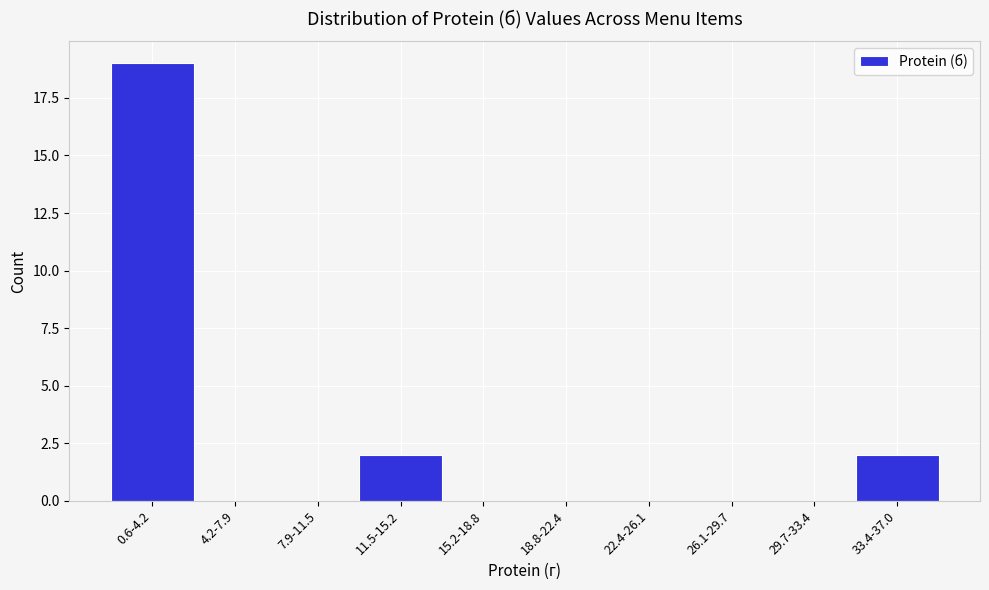

Reading left to right, transcribe all the data shown in this chart.

0.6-4.2=19	4.2-7.9=0	7.9-11.5=0	11.5-15.2=2	15.2-18.8=0	18.8-22.4=0	22.4-26.1=0	26.1-29.7=0	29.7-33.4=0	33.4-37.0=2